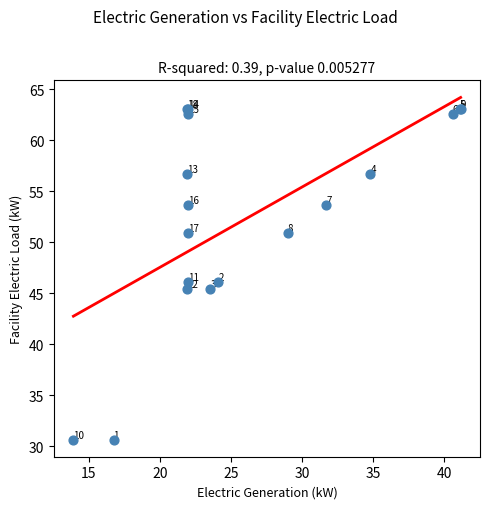

What Y value in the scatter plot is closest to 46?

46.1